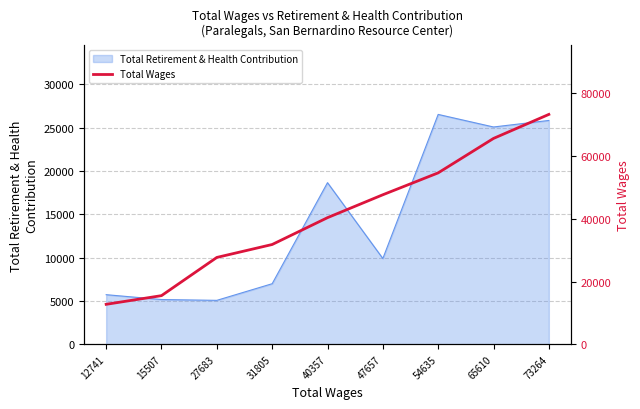

Rank the categories by value from lowest to highest.

12741, 15507, 27683, 31805, 40357, 47657, 54635, 65610, 73264